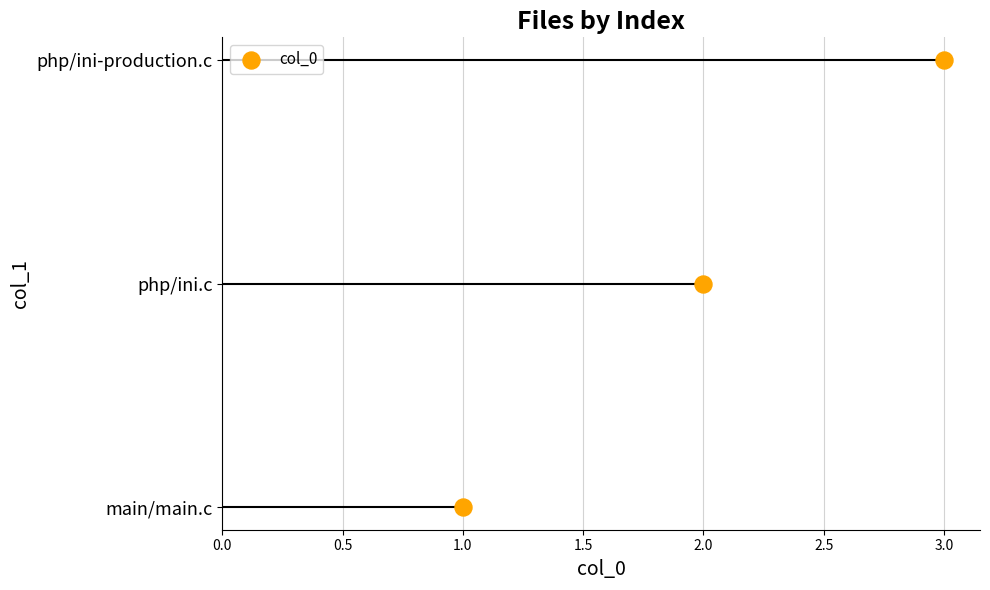

What is the change in value from 2.0 to 3.0?

+1